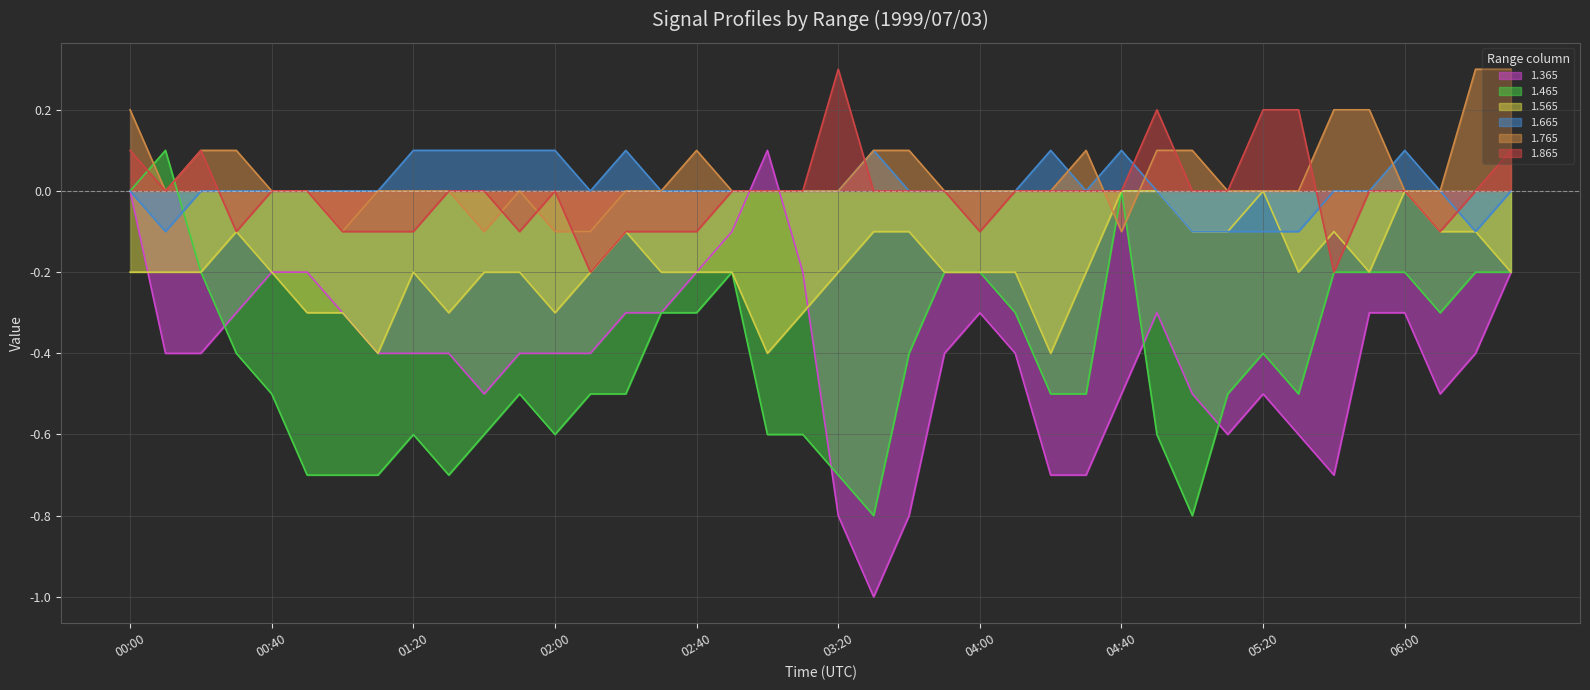

True or false: 1.465 has more than 1 interior local peaks.

True